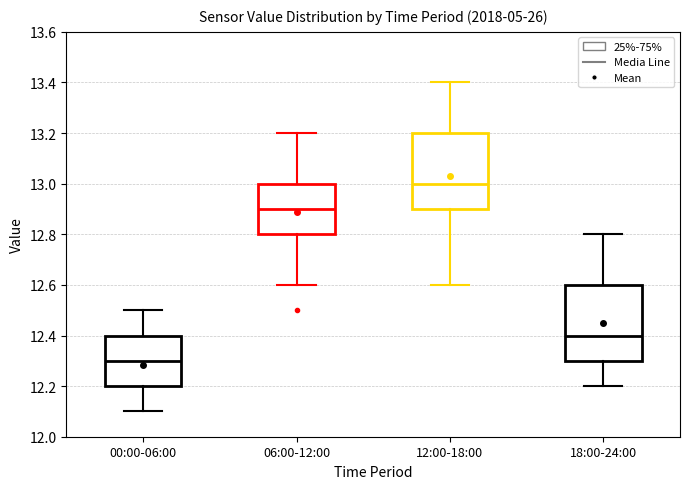

Reading left to right, transcribe this box plot: for each box, give where its median line is, the range the box spans, and where its two whiskers end, as read against the y-axis. The values are not printed on the chart, so give them approximately, as read against the axis.

00:00-06:00: median 12.3, box 12.2 to 12.4, whiskers 12.1 to 12.5
06:00-12:00: median 12.9, box 12.8 to 13.0, whiskers 12.6 to 13.2
12:00-18:00: median 13.0, box 12.9 to 13.2, whiskers 12.6 to 13.4
18:00-24:00: median 12.4, box 12.3 to 12.6, whiskers 12.2 to 12.8